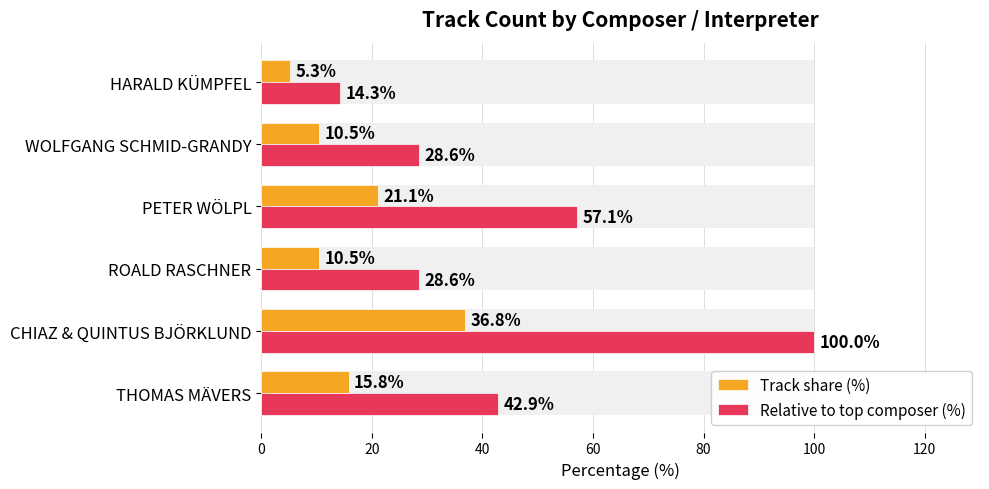

At how many categories does at least one series exceed 71?

1